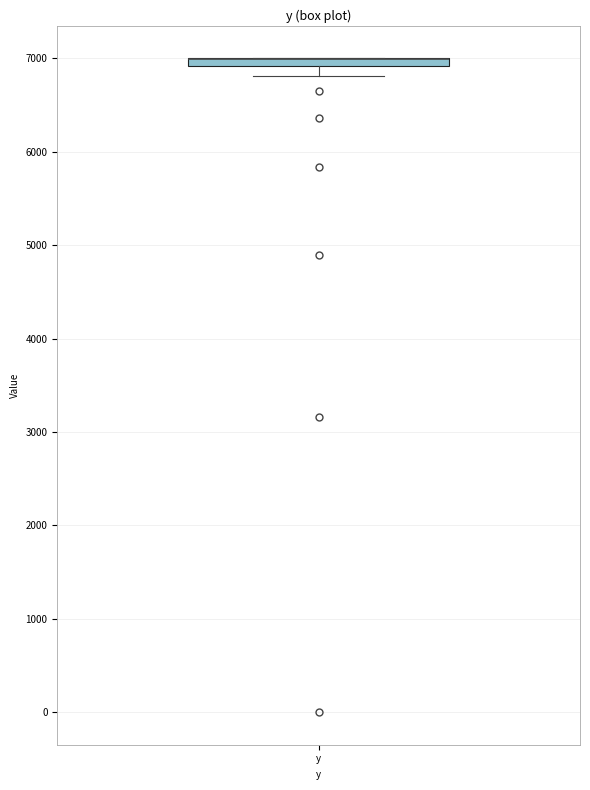

Where does the lower whisker of the box for y end on the y-axis? The values are not printed on the chart, so give them approximately, as read against the axis.

6800